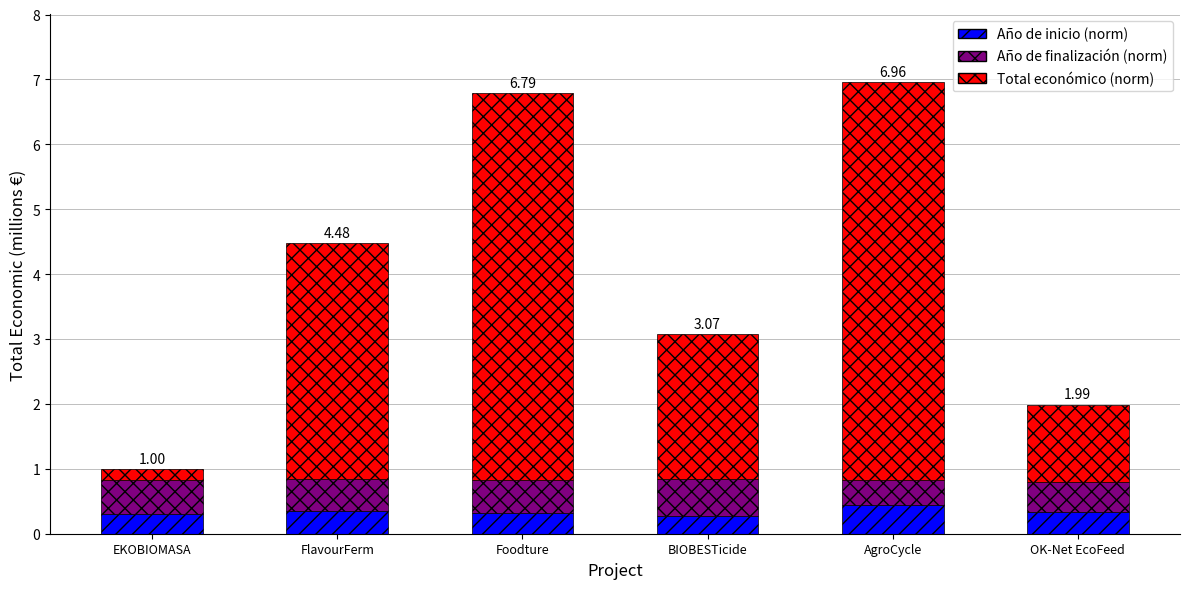

What is the total value across all series at AgroCycle?

7.0